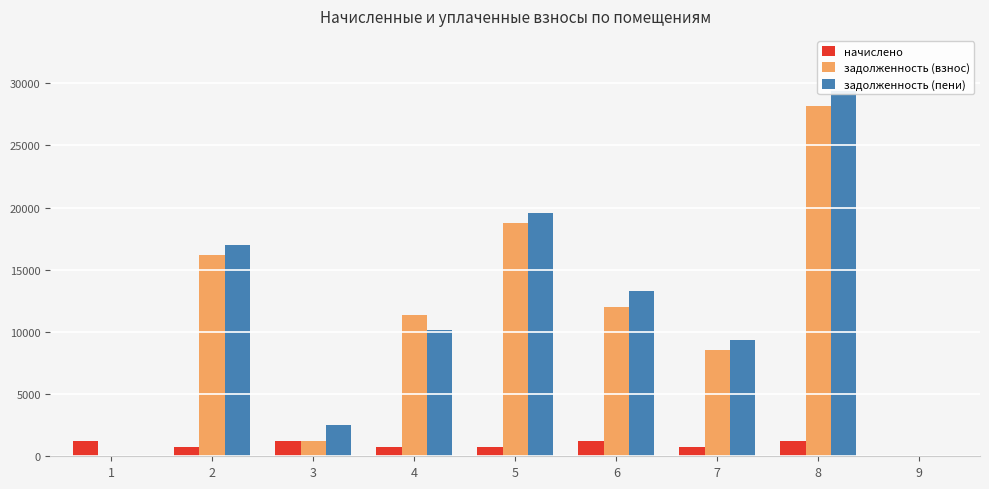

At 3, list the series in order from largest to smallest.

задолженность (пени), начислено, задолженность (взнос)